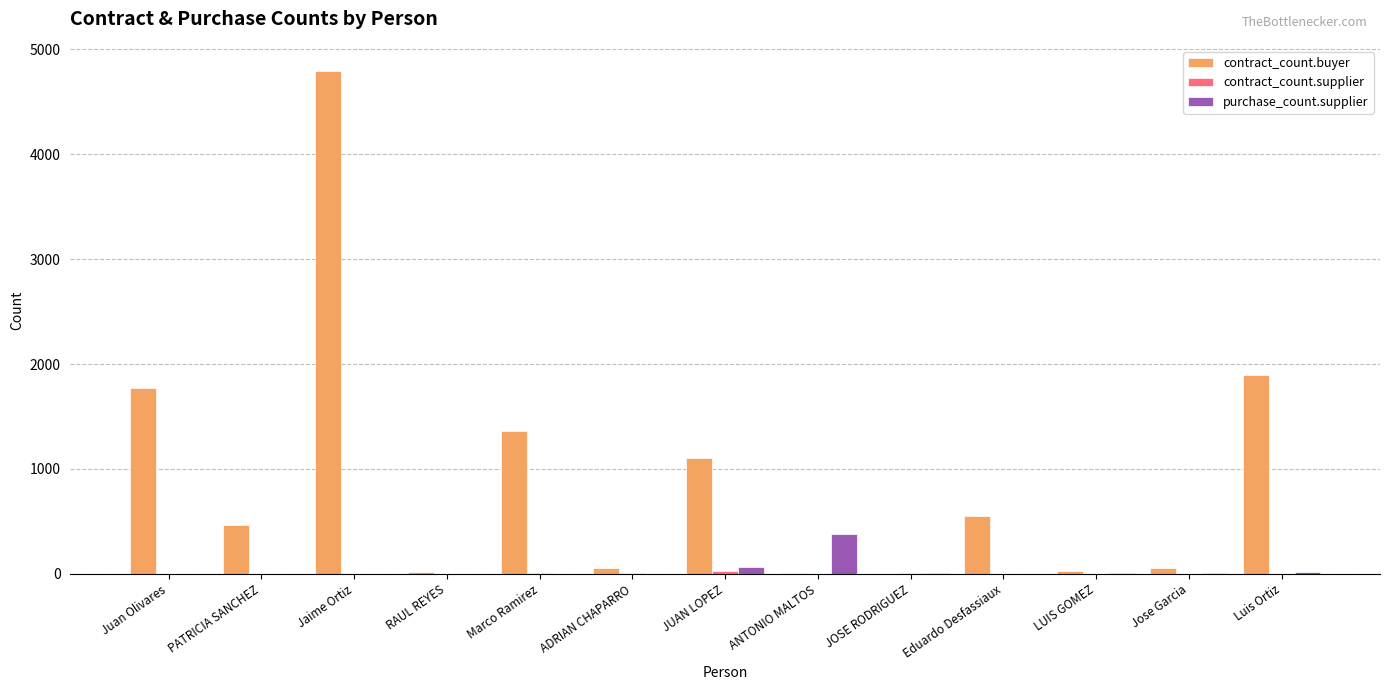

At which category does the chart reach its peak across all series?

Jaime Ortiz